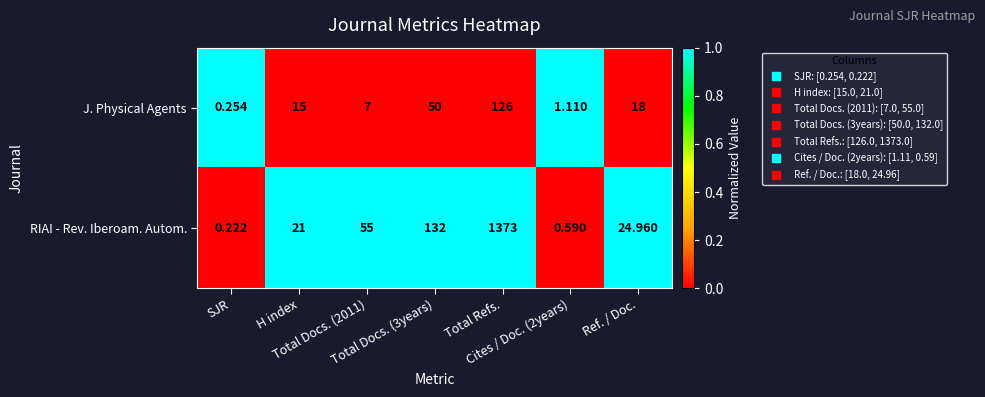

List the series in order of their peak value, highest first.

RIAI - Rev. Iberoam. Autom., J. Physical Agents